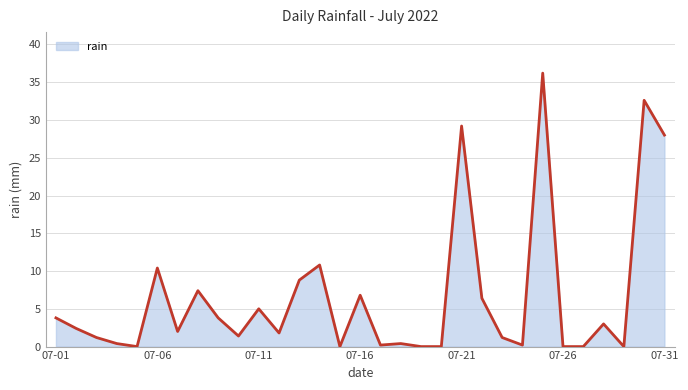

What is the greatest value displayed?

36.2